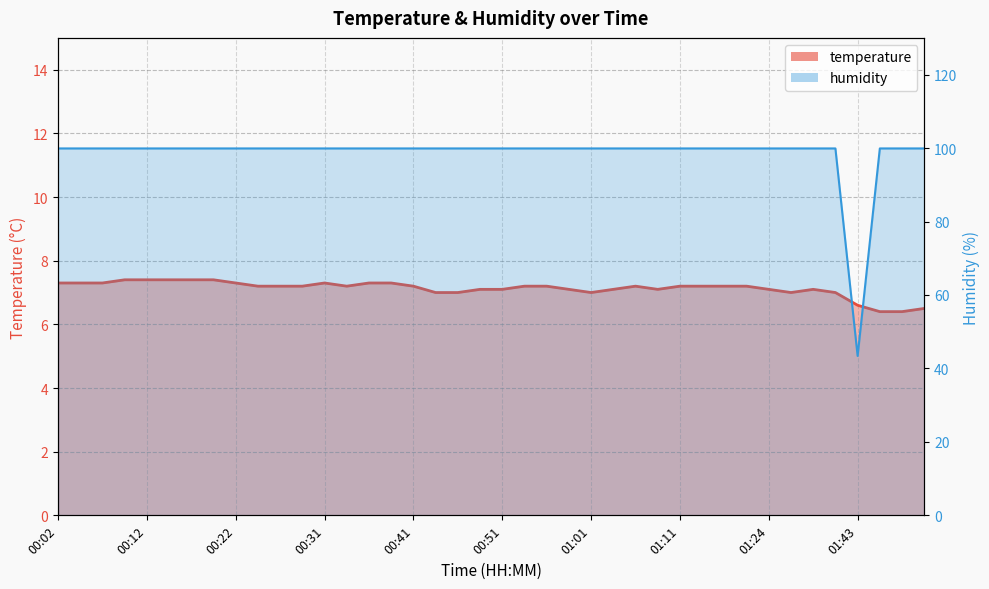

Reading left to right, extract all data points from this chart.

temperature: 00:02=7.3	00:04=7.3	00:07=7.3	00:09=7.4	00:12=7.4	00:14=7.4	00:17=7.4	00:19=7.4	00:22=7.3	00:24=7.2	00:26=7.2	00:29=7.2	00:31=7.3	00:34=7.2	00:36=7.3	00:39=7.3	00:41=7.2	00:44=7.0	00:46=7.0	00:49=7.1	00:51=7.1	00:54=7.2	00:56=7.2	00:59=7.1	01:01=7.0	01:04=7.1	01:06=7.2	01:09=7.1	01:11=7.2	01:14=7.2	01:16=7.2	01:18=7.2	01:24=7.1	01:27=7.0	01:29=7.1	01:32=7.0	01:43=6.6	01:45=6.4	01:48=6.4	01:50=6.5
humidity: 00:02=99.9	00:04=99.9	00:07=99.9	00:09=99.9	00:12=99.9	00:14=99.9	00:17=99.9	00:19=99.9	00:22=99.9	00:24=99.9	00:26=99.9	00:29=99.9	00:31=99.9	00:34=99.9	00:36=99.9	00:39=99.9	00:41=99.9	00:44=99.9	00:46=99.9	00:49=99.9	00:51=99.9	00:54=99.9	00:56=99.9	00:59=99.9	01:01=99.9	01:04=99.9	01:06=99.9	01:09=99.9	01:11=99.9	01:14=99.9	01:16=99.9	01:18=99.9	01:24=99.9	01:27=99.9	01:29=99.9	01:32=99.9	01:43=43.4	01:45=99.9	01:48=99.9	01:50=99.9